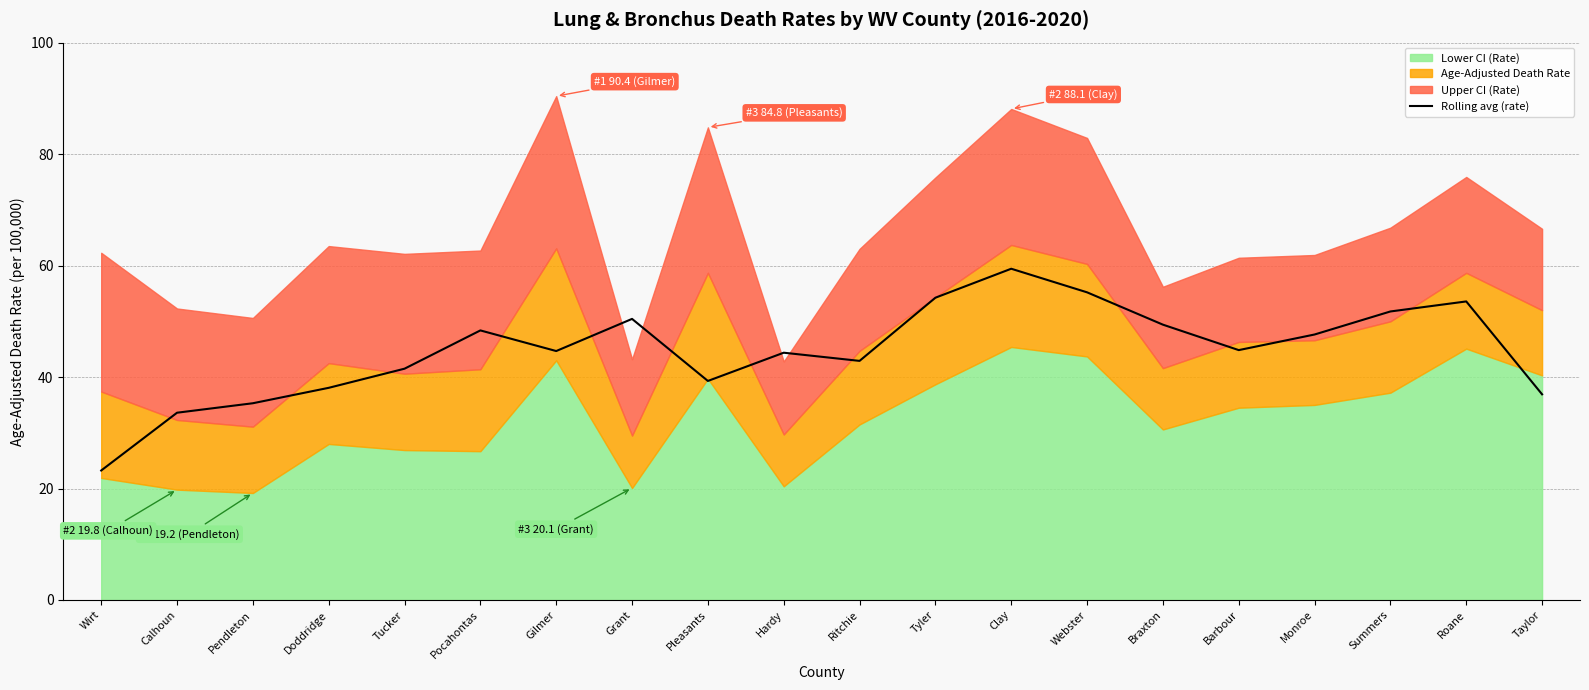

What is the difference between the maximum and second lowest values?

25.8